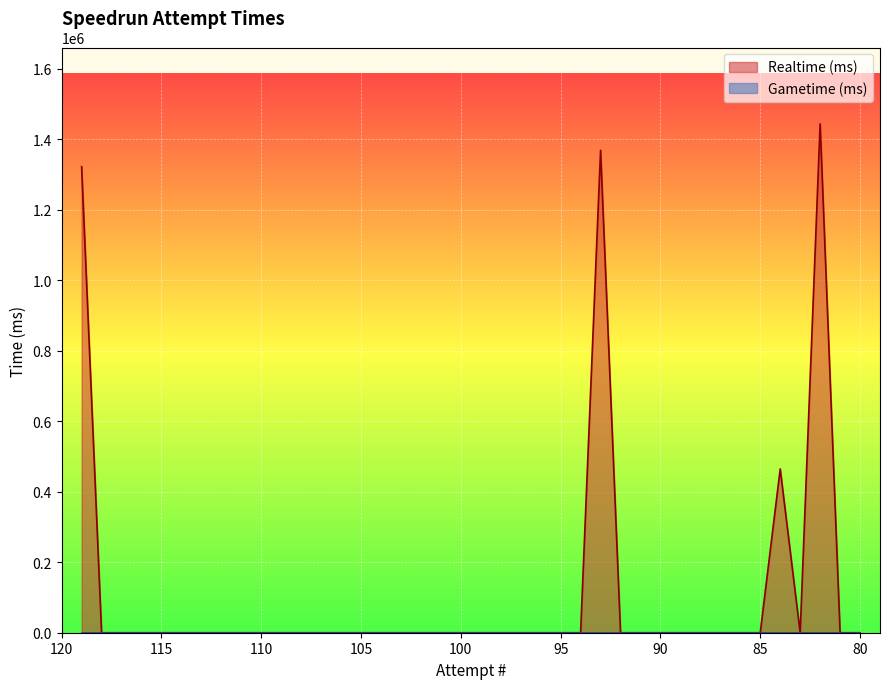

Between 100 and 107, which is larger?

100